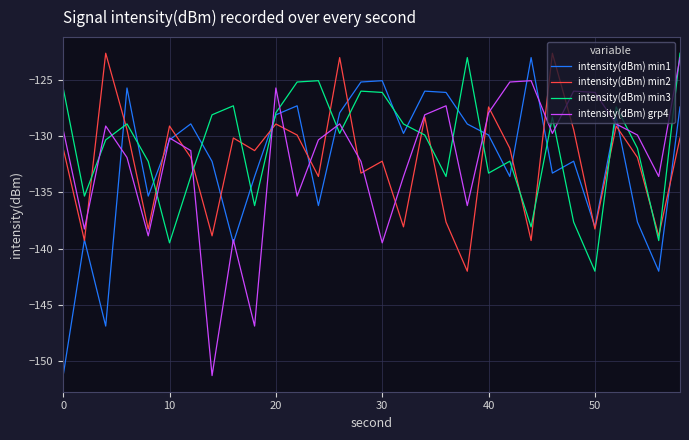

What is the highest value of the intensity(dBm) min1 series?

-123.0